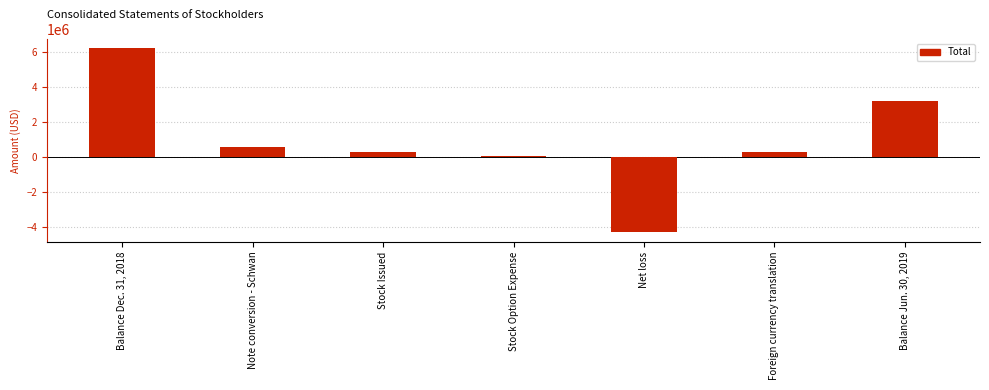

How many data points are less than 303000?

3